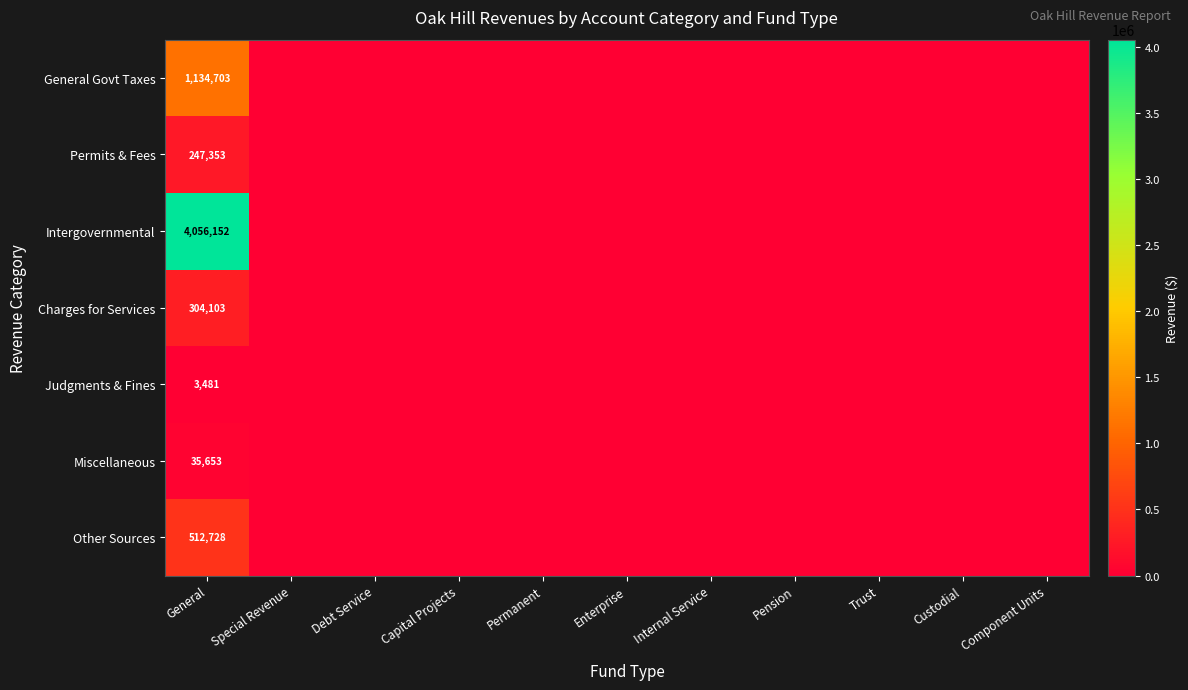

Between General and Debt Service, which is larger?

General